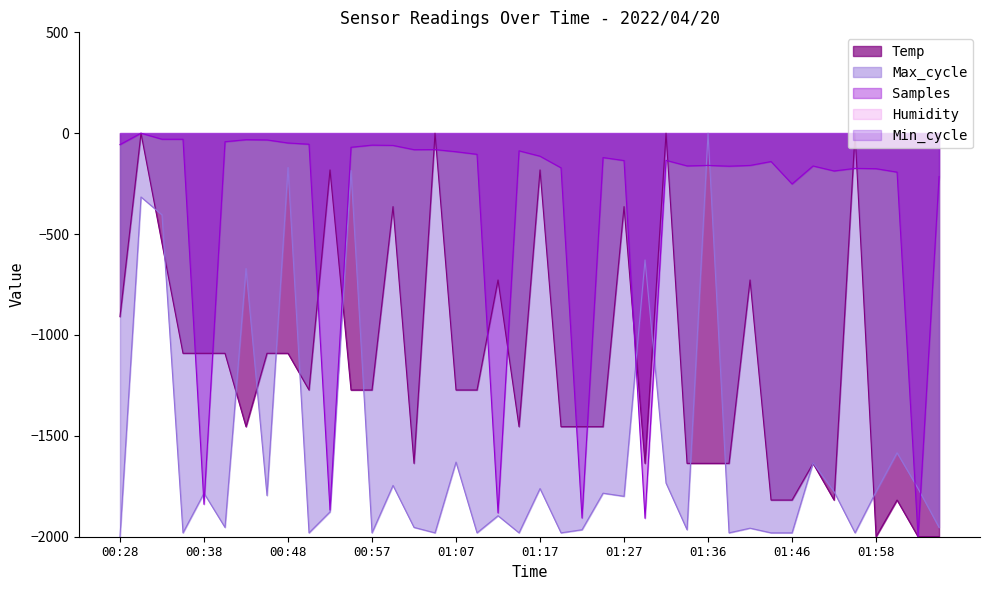

What is the total value across all series at 00:43?

-2157.1